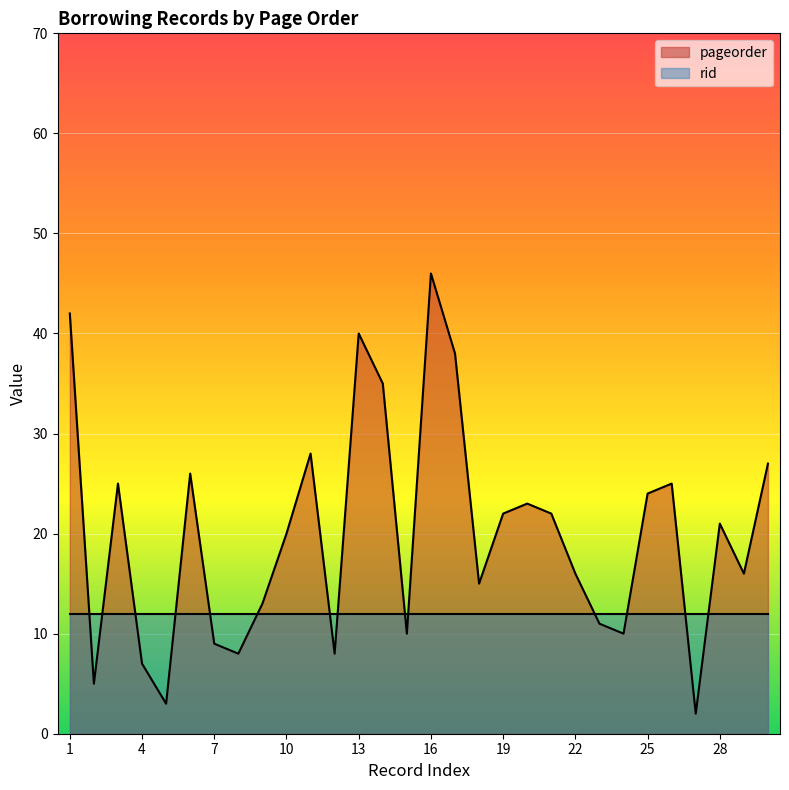

The value at 15 is 10. True or false?

True